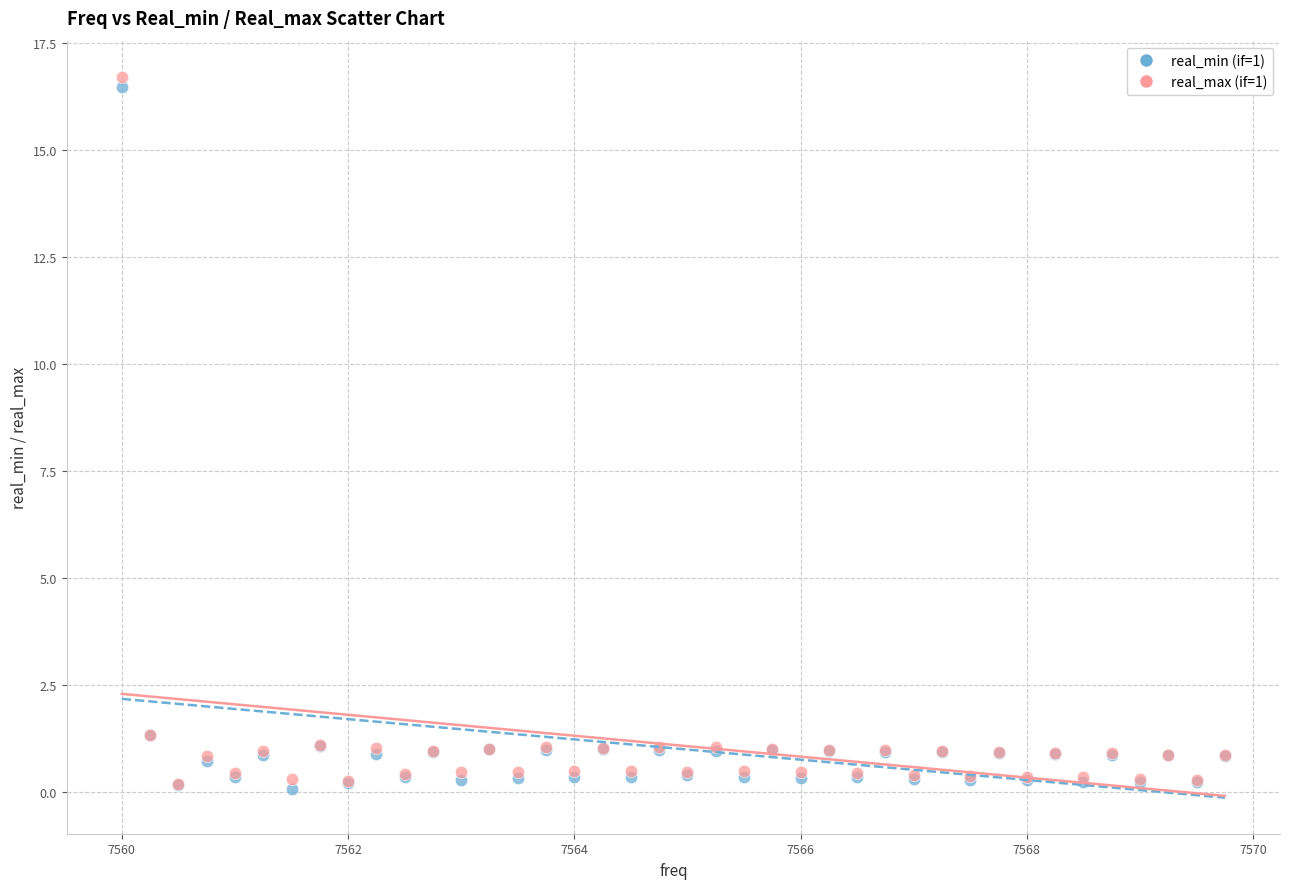

What are all the series names shown in the legend?

real_min (if=1), real_max (if=1)